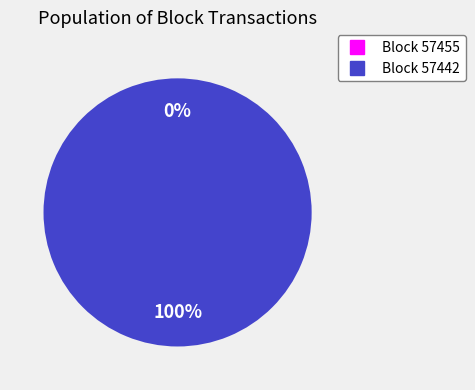

To the nearest percent, what percentage of the pie is 57442?

100%